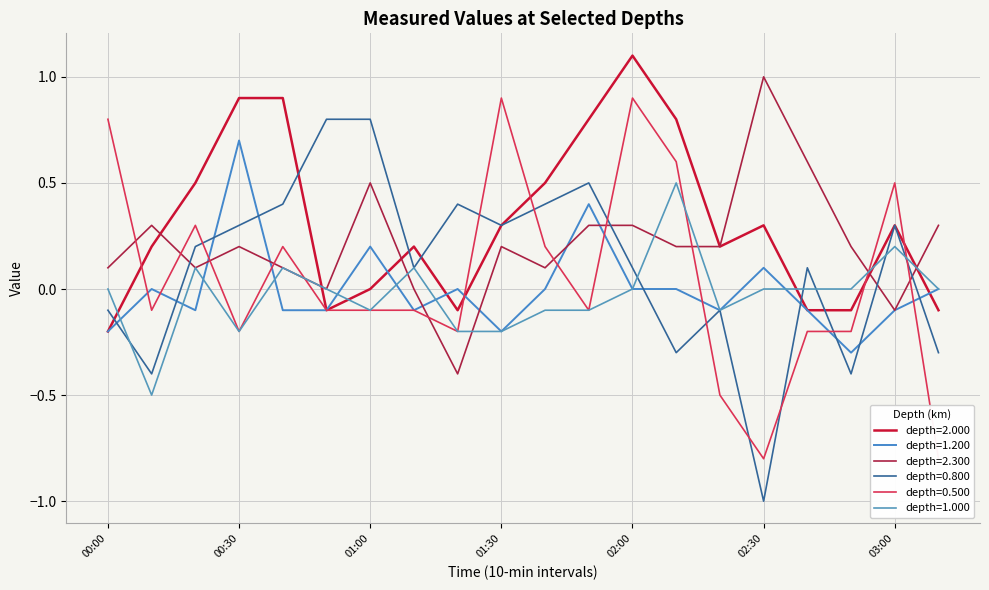

Rank the categories by 1.000 value from highest to lowest.

1995/11/16 02:10, 1995/11/16 03:00, 1995/11/16 00:20, 1995/11/16 00:40, 1995/11/16 01:10, 1995/11/16 00:00, 1995/11/16 00:50, 1995/11/16 02:00, 1995/11/16 02:30, 1995/11/16 02:40, 1995/11/16 02:50, 1995/11/16 03:10, 1995/11/16 01:00, 1995/11/16 01:40, 1995/11/16 01:50, 1995/11/16 02:20, 1995/11/16 00:30, 1995/11/16 01:20, 1995/11/16 01:30, 1995/11/16 00:10